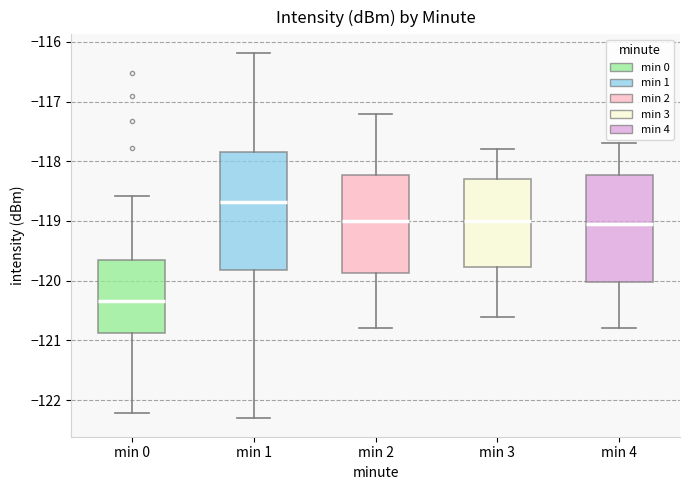

Which box's median line is the highest?

min 1